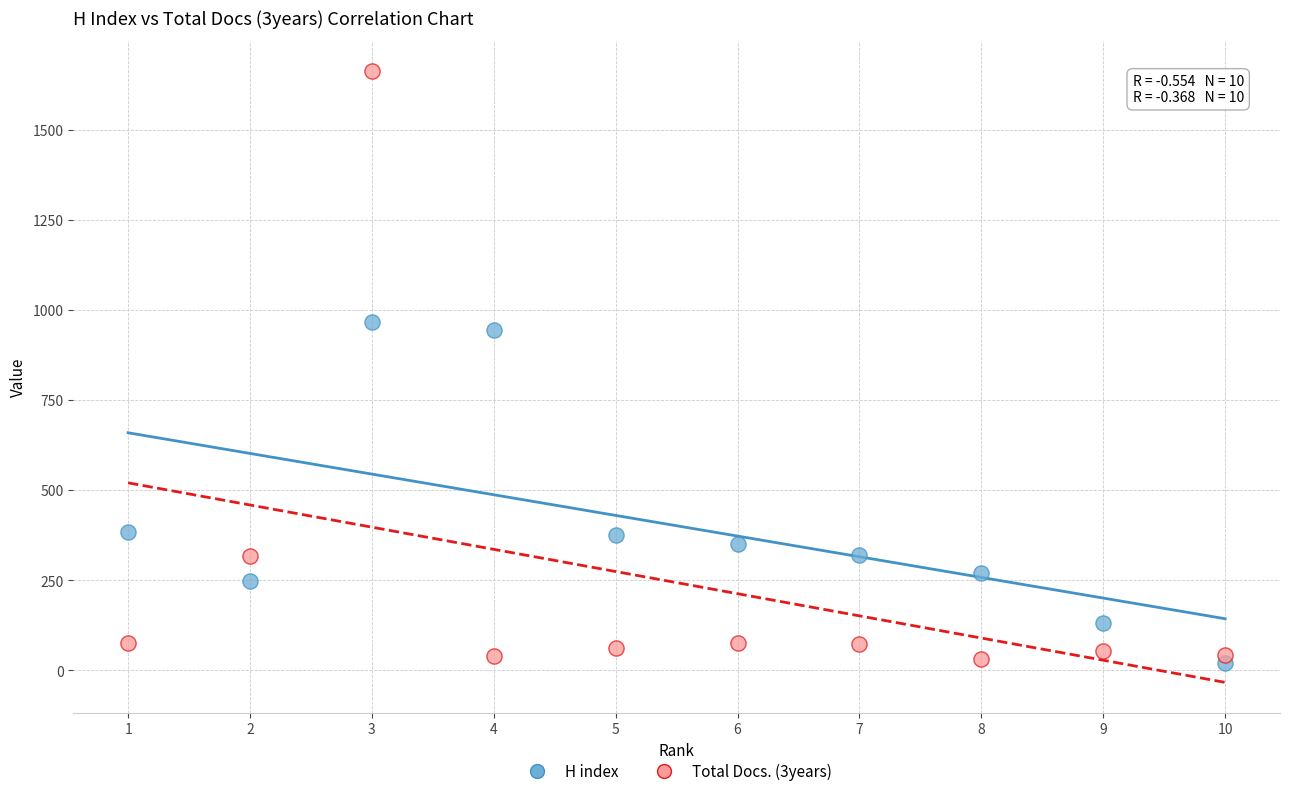

Which series contains the highest Y value?

Total Docs. (3years)